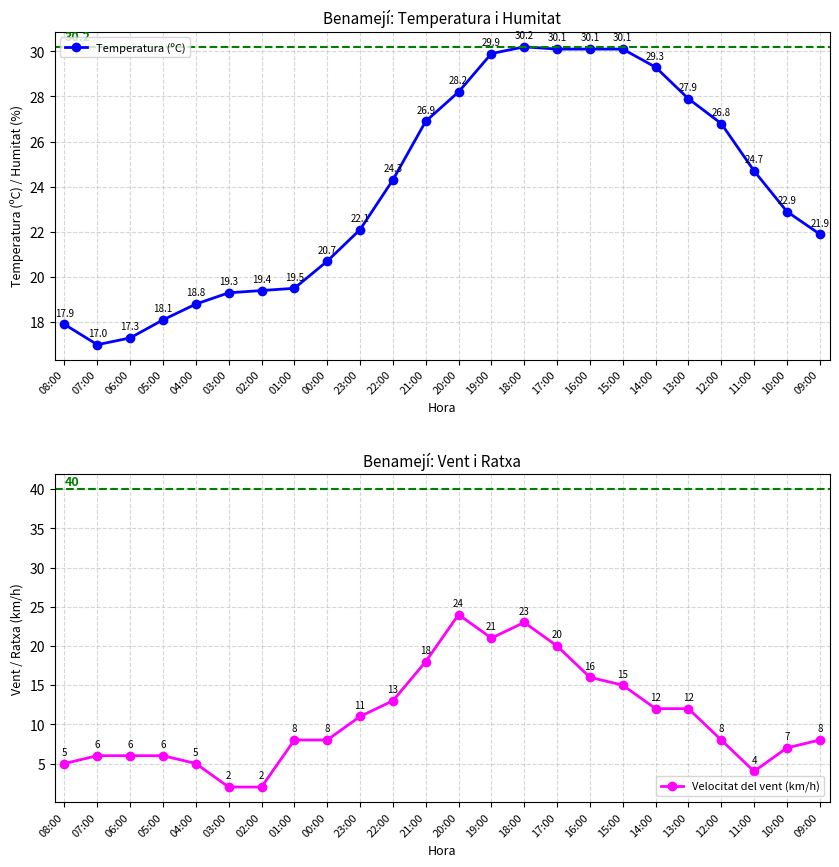

Which has a higher value, 02:00 or 06:00?

02:00